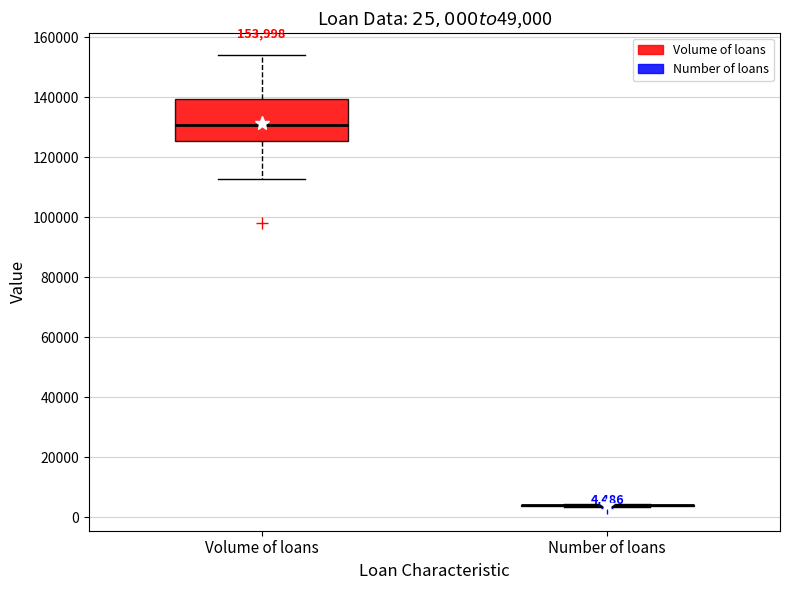

Which box is the tallest, from its lower edge to its upper edge?

Volume of loans